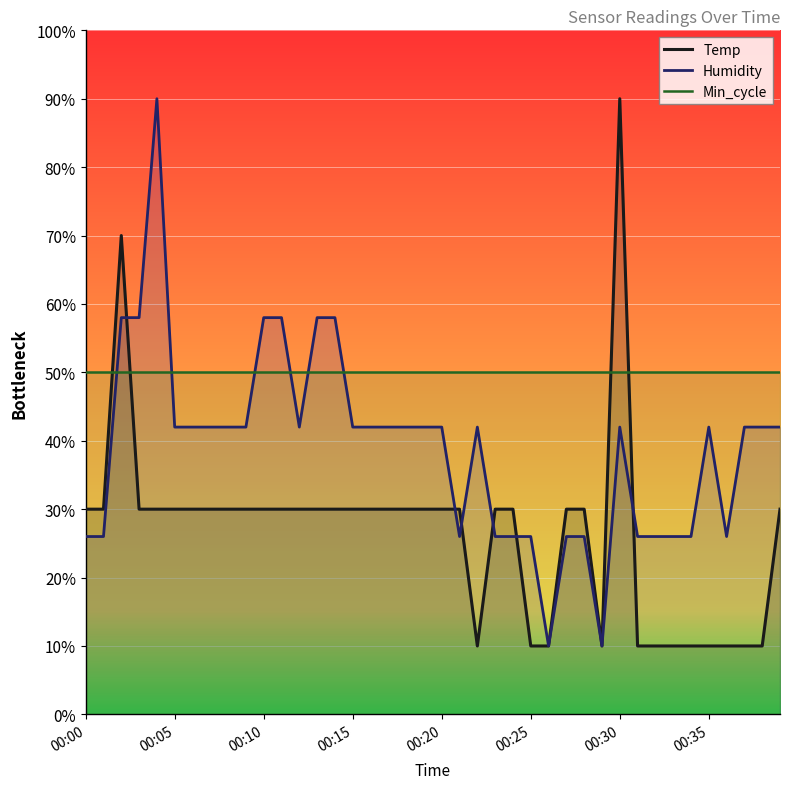

List the series in order of their overall mean, highest first.

Min_cycle, Humidity, Temp